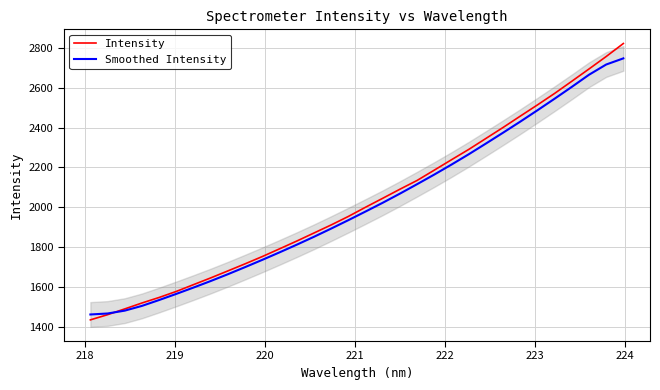

What is the highest value of the Intensity series?

2821.9